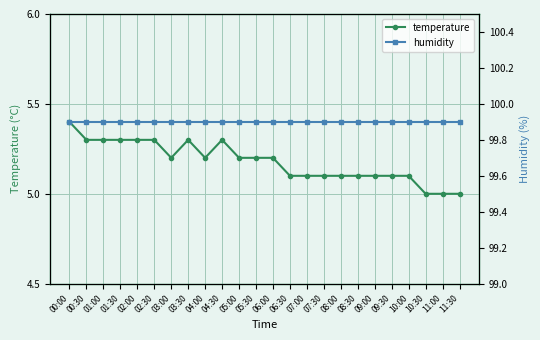

What is the value of the humidity point at the 17th from the left?

99.9